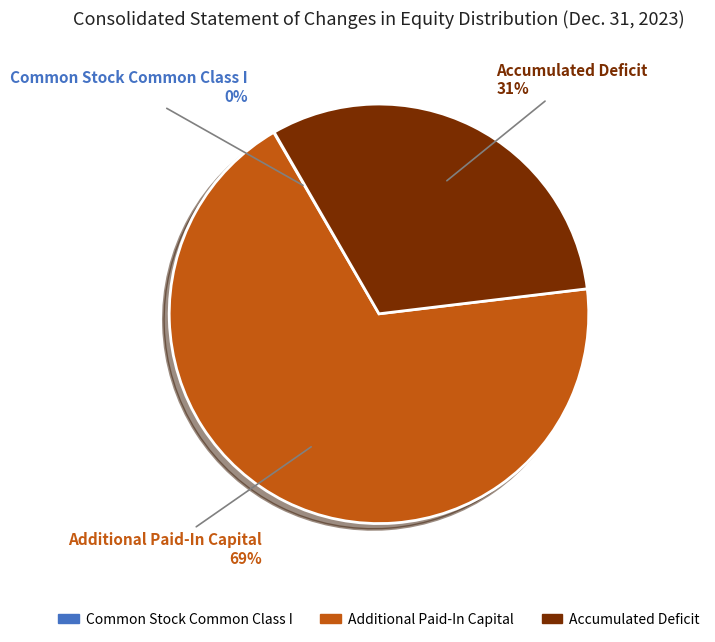

Which category has the biggest portion of the pie?

Additional Paid-In Capital